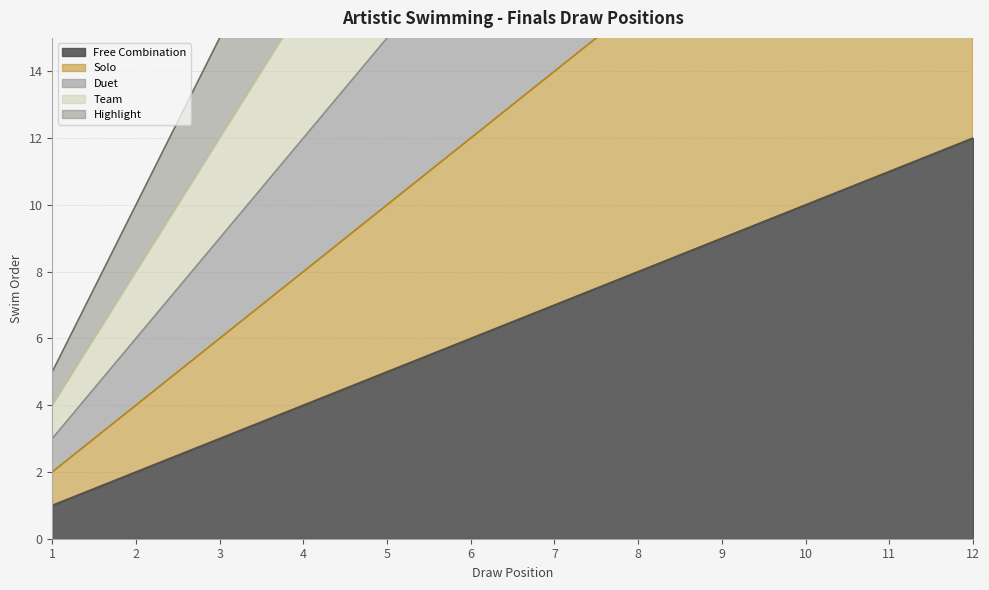

What is the difference between the maximum and minimum values in the Team series?

44